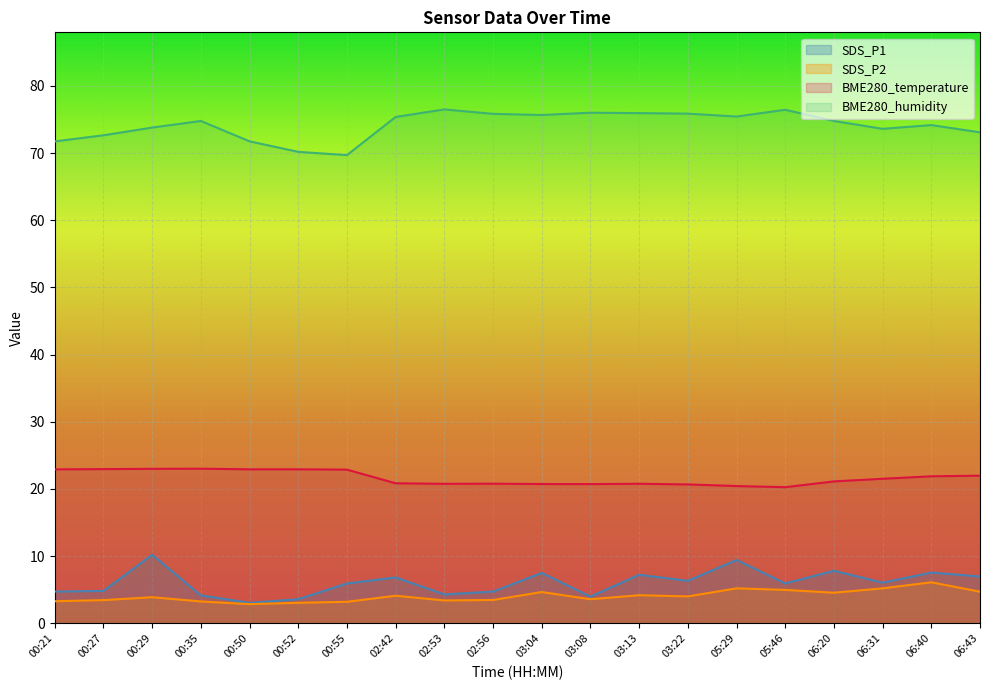

Reading right to left, extract all data points from this chart.

SDS_P1: 06:43=7.0	06:40=7.5	06:31=6.0	06:20=7.8	05:46=5.9	05:29=9.4	03:22=6.3	03:13=7.2	03:08=4.0	03:04=7.5	02:56=4.7	02:53=4.3	02:42=6.8	00:55=5.9	00:52=3.6	00:50=3.0	00:35=4.2	00:29=10.2	00:27=4.8	00:21=4.7
SDS_P2: 06:43=4.7	06:40=6.1	06:31=5.2	06:20=4.5	05:46=5.0	05:29=5.2	03:22=4.0	03:13=4.2	03:08=3.6	03:04=4.7	02:56=3.5	02:53=3.4	02:42=4.1	00:55=3.2	00:52=3.0	00:50=2.9	00:35=3.2	00:29=3.9	00:27=3.5	00:21=3.3
BME280_temperature: 06:43=22.0	06:40=21.9	06:31=21.5	06:20=21.1	05:46=20.3	05:29=20.4	03:22=20.7	03:13=20.8	03:08=20.7	03:04=20.7	02:56=20.8	02:53=20.8	02:42=20.8	00:55=22.9	00:52=22.9	00:50=22.9	00:35=23.0	00:29=23.0	00:27=22.9	00:21=22.9
BME280_humidity: 06:43=73.1	06:40=74.2	06:31=73.6	06:20=74.8	05:46=76.4	05:29=75.4	03:22=75.9	03:13=75.9	03:08=76.0	03:04=75.7	02:56=75.8	02:53=76.5	02:42=75.4	00:55=69.7	00:52=70.2	00:50=71.7	00:35=74.8	00:29=73.8	00:27=72.6	00:21=71.7